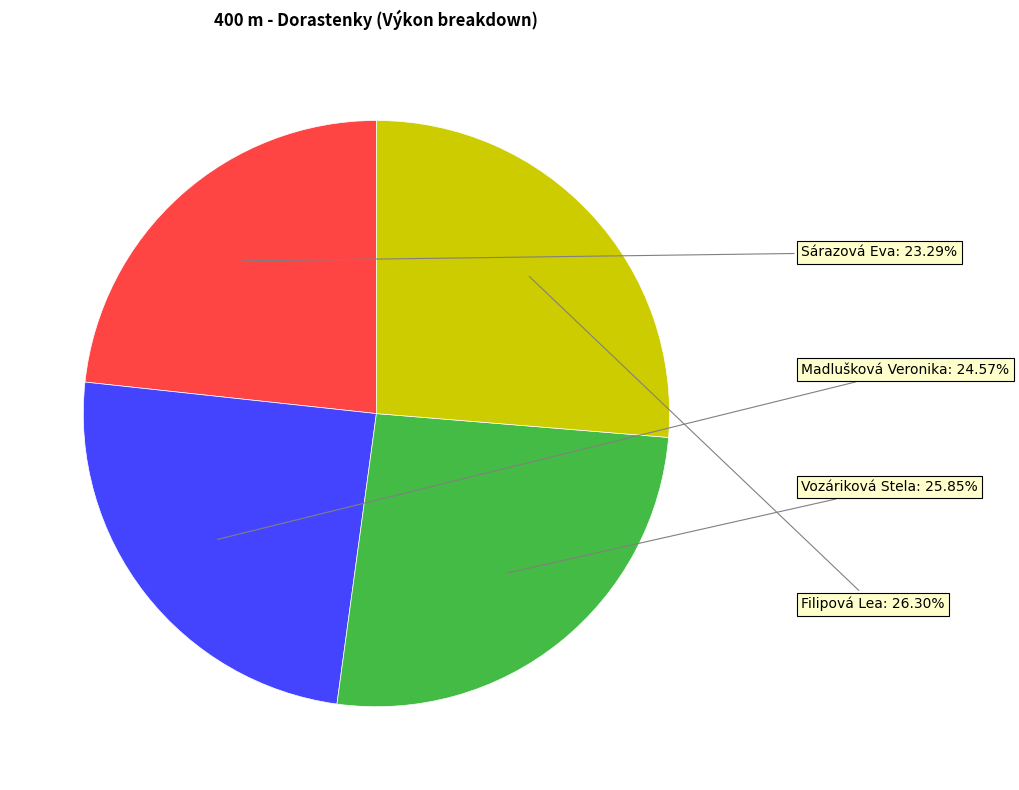

Does any single category account for the majority?

No